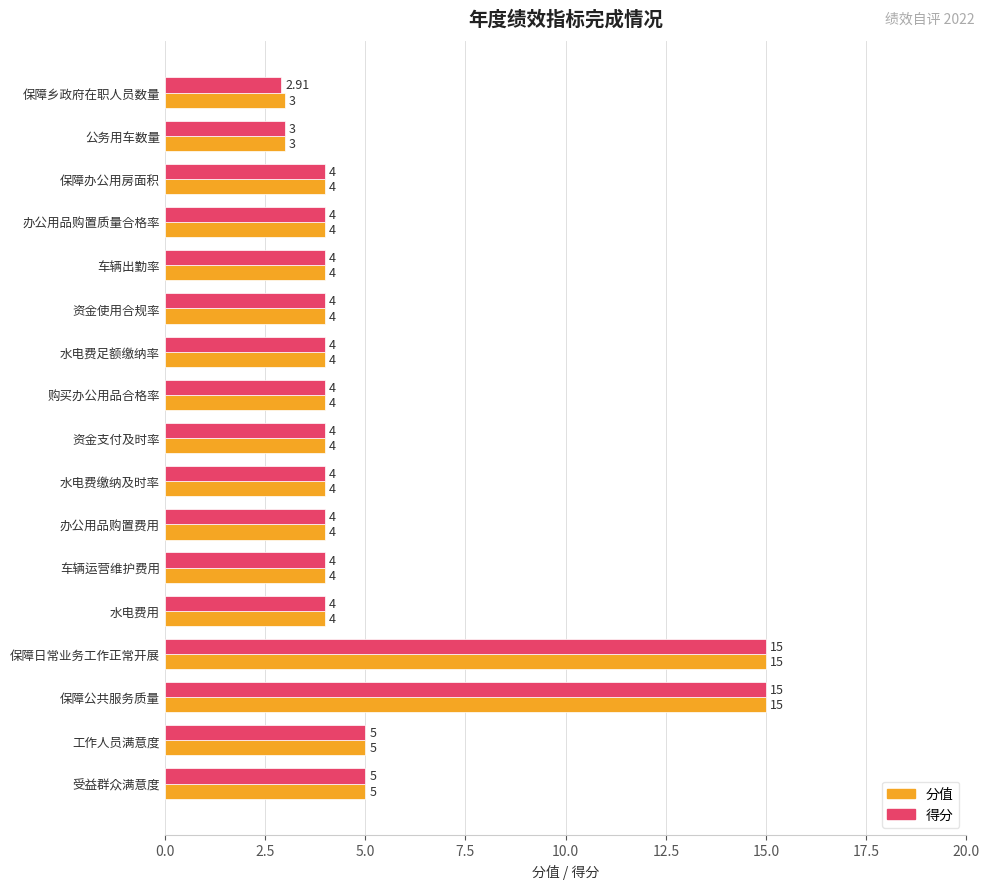

What is the difference between the maximum and minimum values in the 得分 series?

12.1